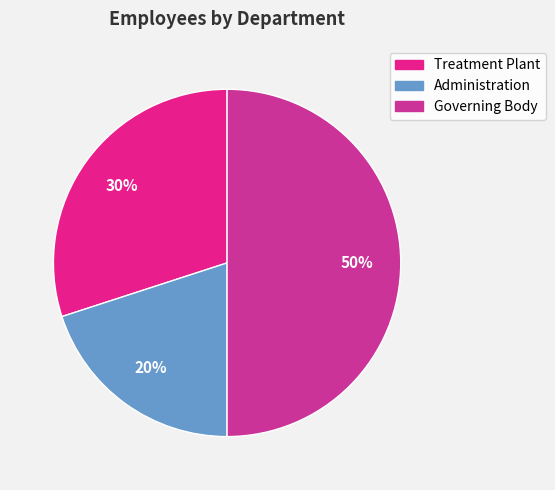

What portion of the pie excludes Governing Body?

50.0%